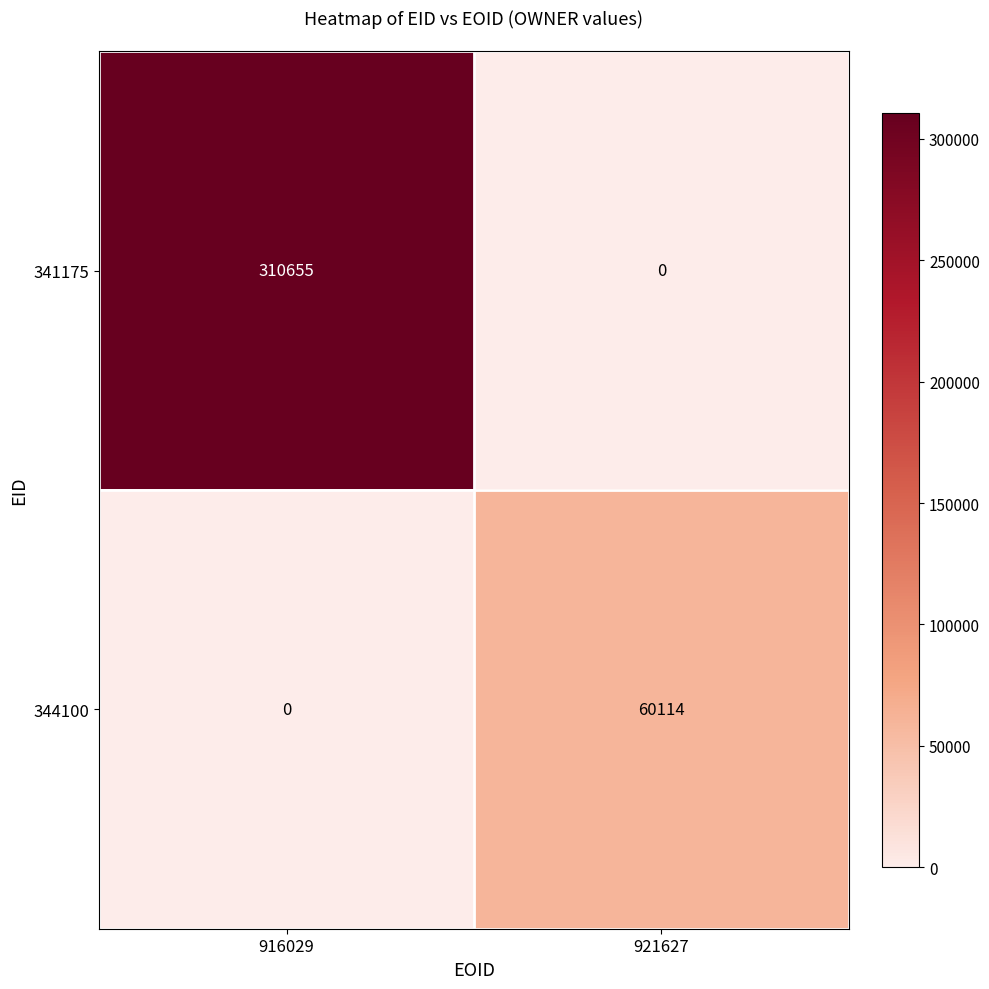

Between 916029 and 921627, which series saw the biggest shift?

341175